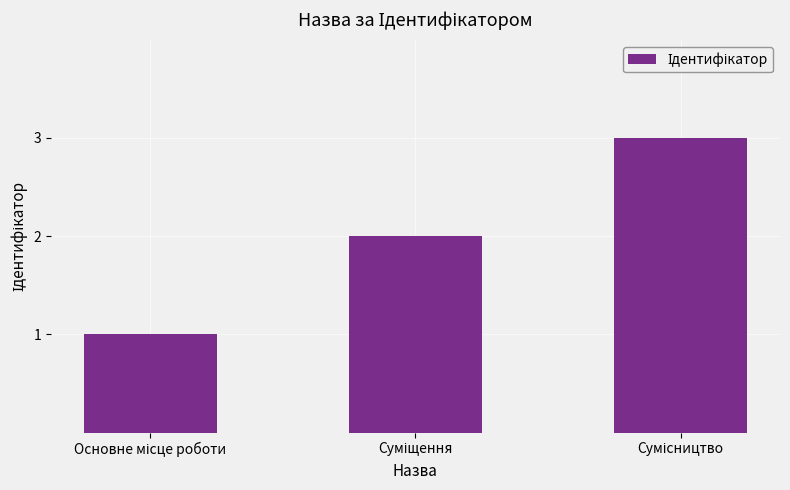

What is the sum of all values?

6